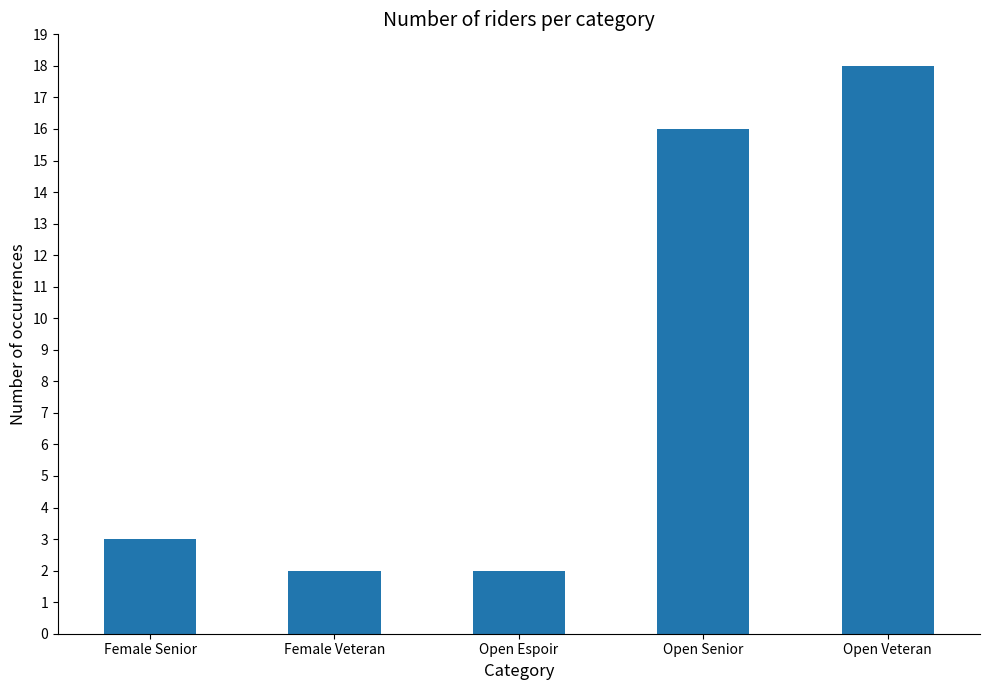

What is the label of the 3rd bar from the left?

Open Espoir